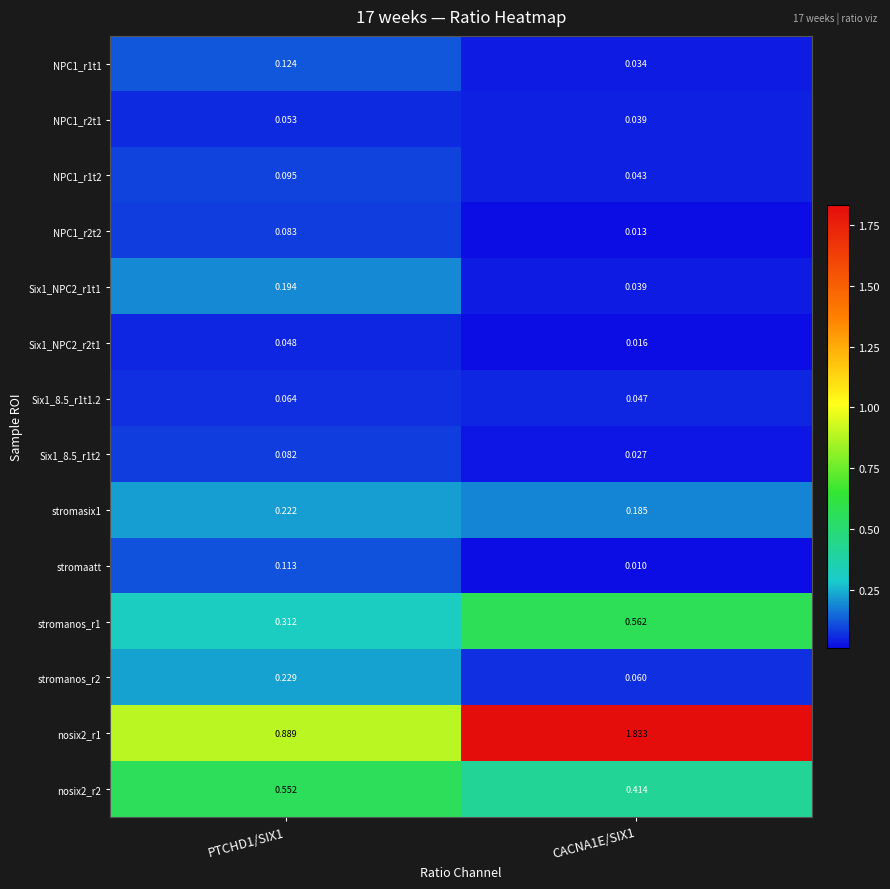

Is the value of nosix2_r1 at PTCHD1/SIX1 greater than the value of NPC1_r1t1 at CACNA1E/SIX1?

Yes